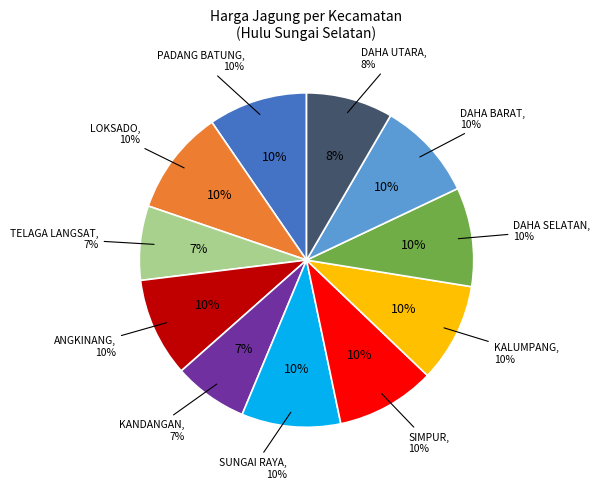

What is the smallest slice in the pie chart?

TELAGA LANGSAT